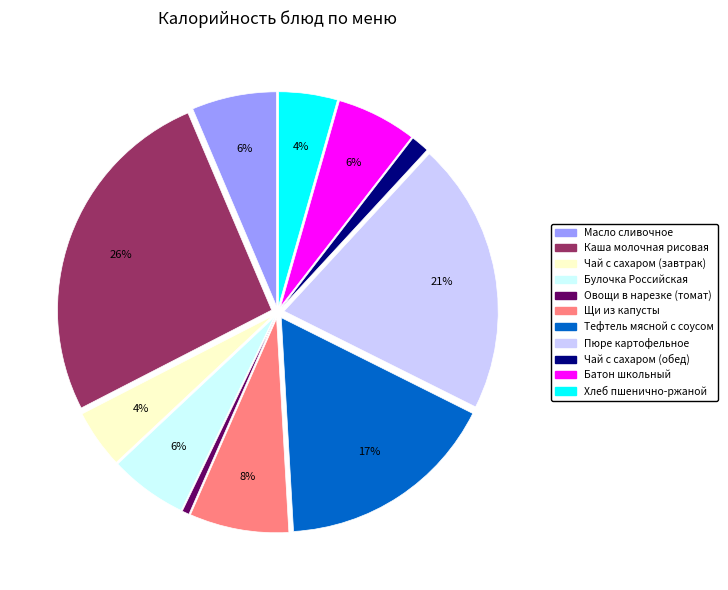

What percentage is the Пюре картофельное slice, to the nearest percent?

21%